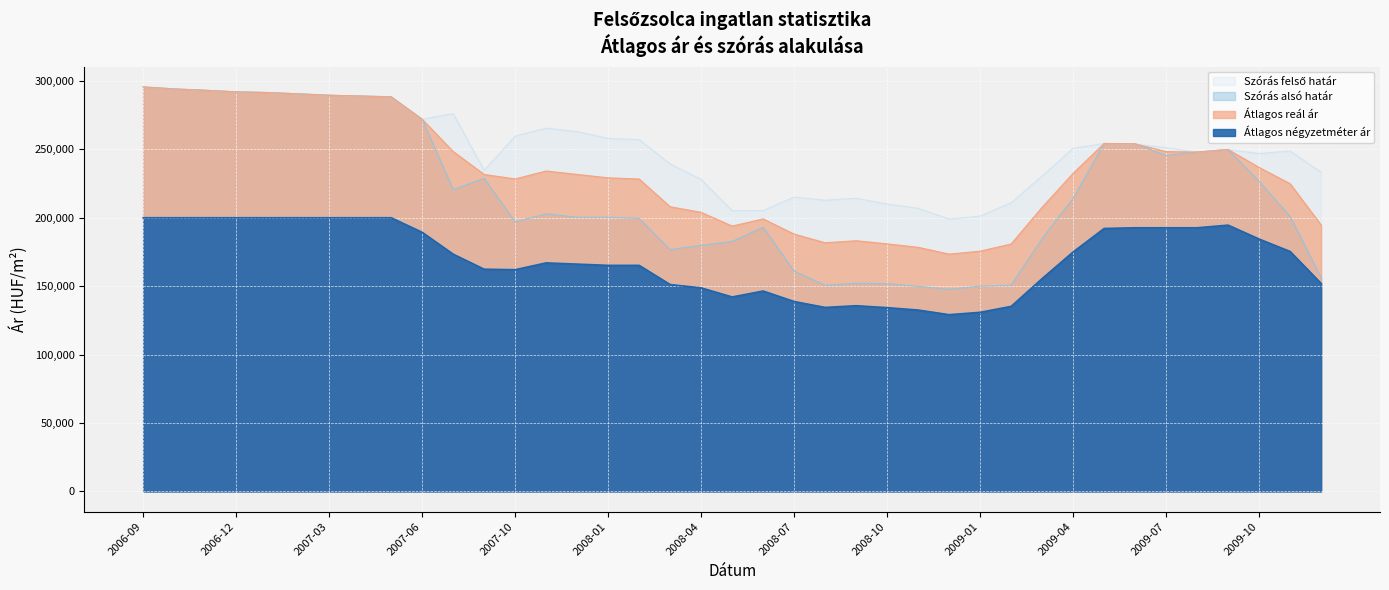

The value of Szórás felső határ at 2008-05 is 205130. True or false?

True